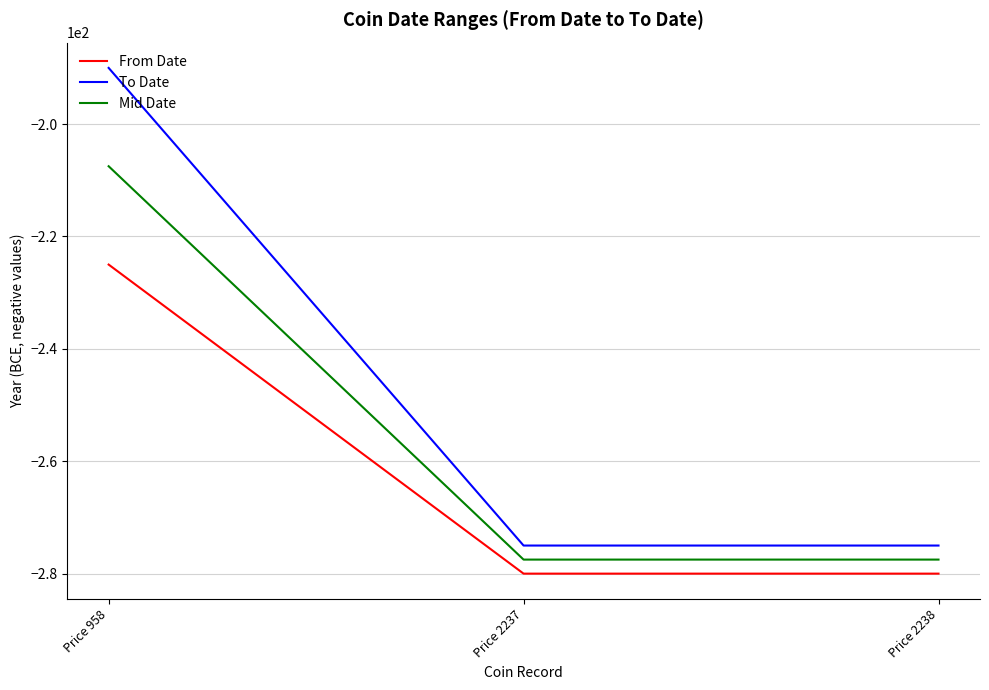

How many To Date values are between -275 and -190?

3